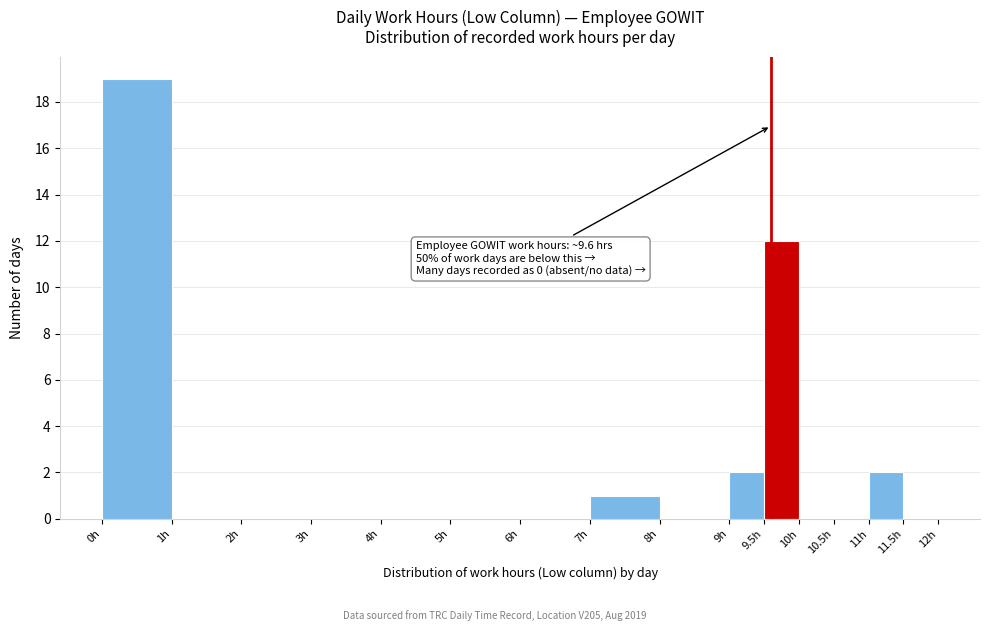

Which range on the x-axis has the tallest bar?

0.0 to 1.0